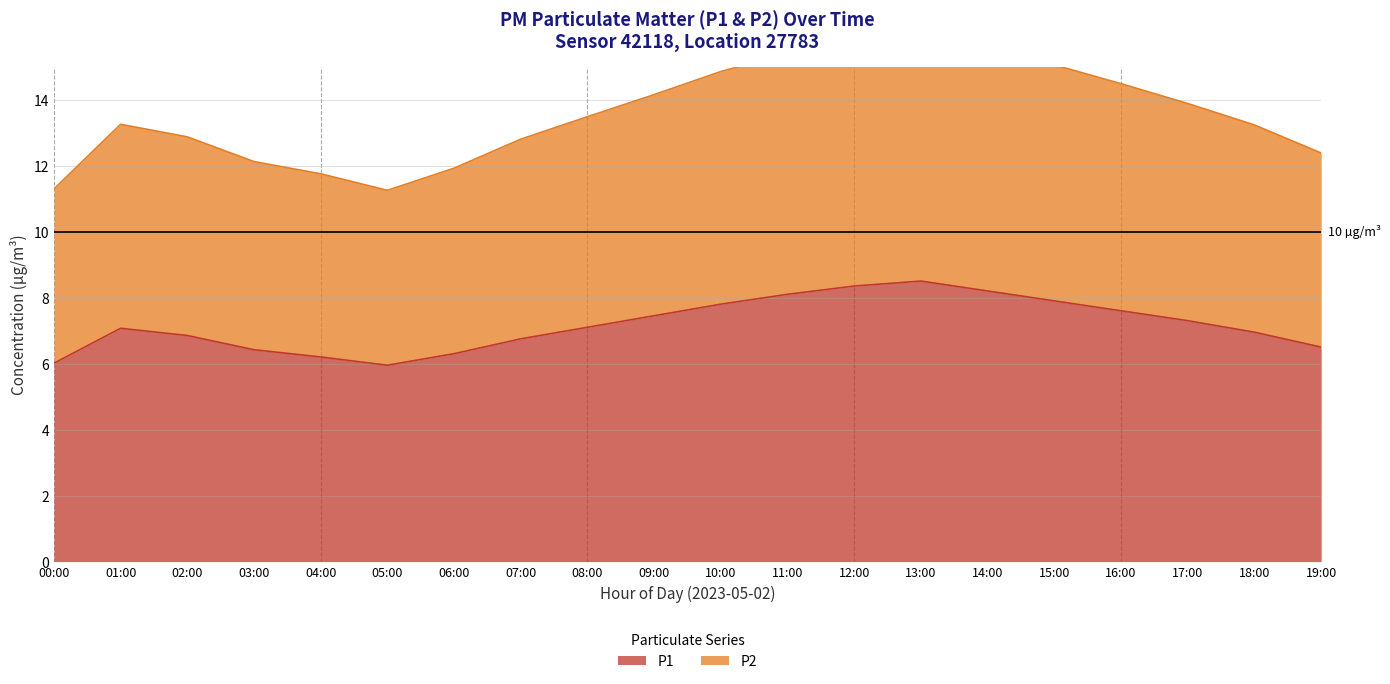

What is the difference between the P2 values at 13:00 and 01:00?

2.9